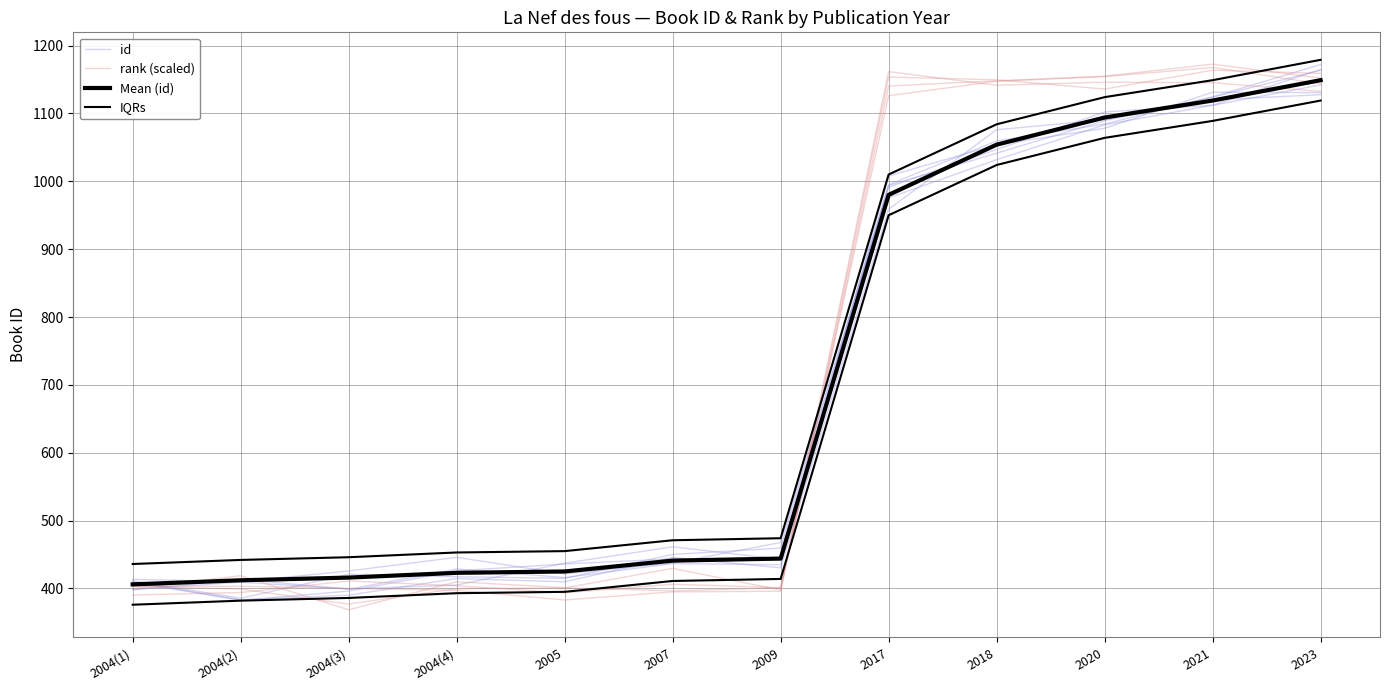

Is it true that IQRs equals 476.7 at 2023?

False